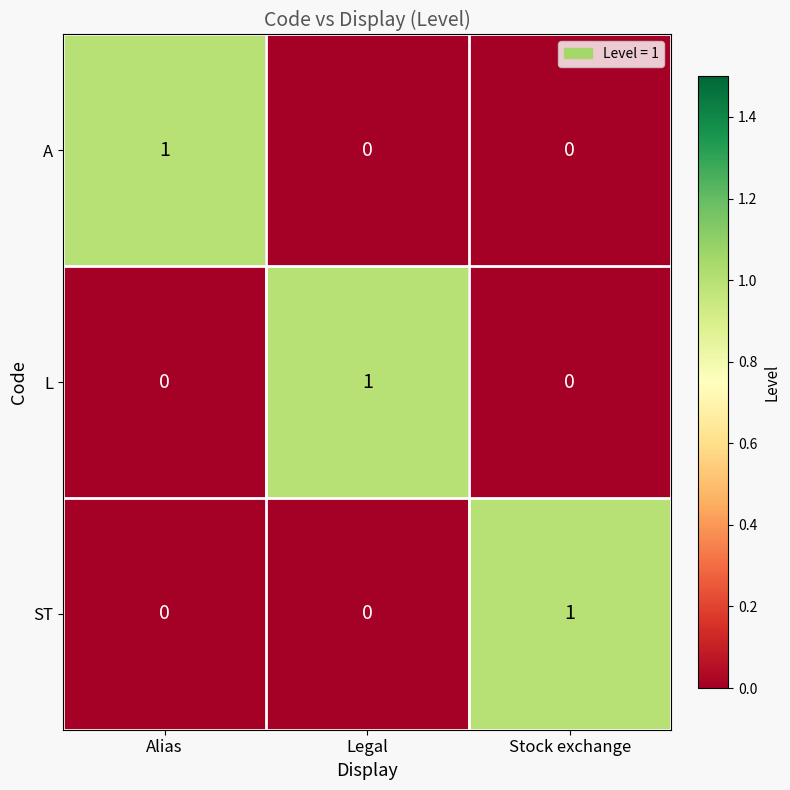

The value of A at Alias is 1. True or false?

True